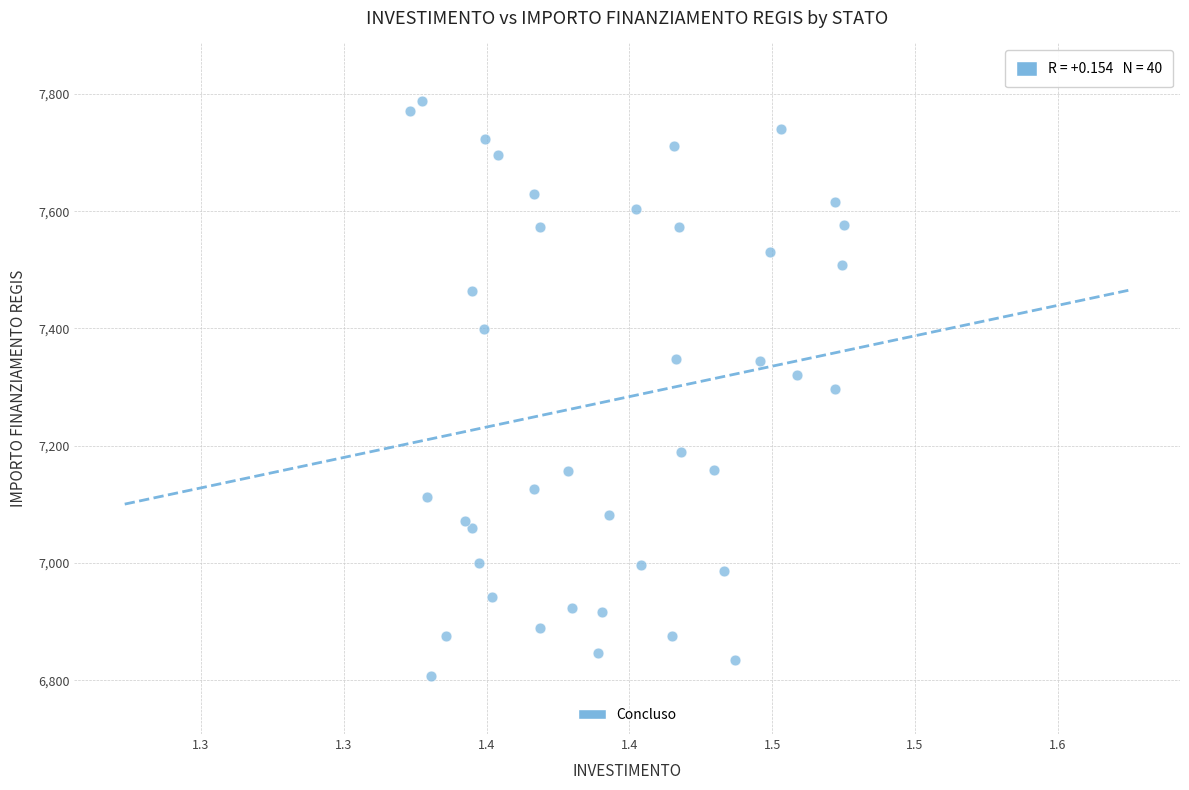

What is the range of Y values (max minus min)?

981.4